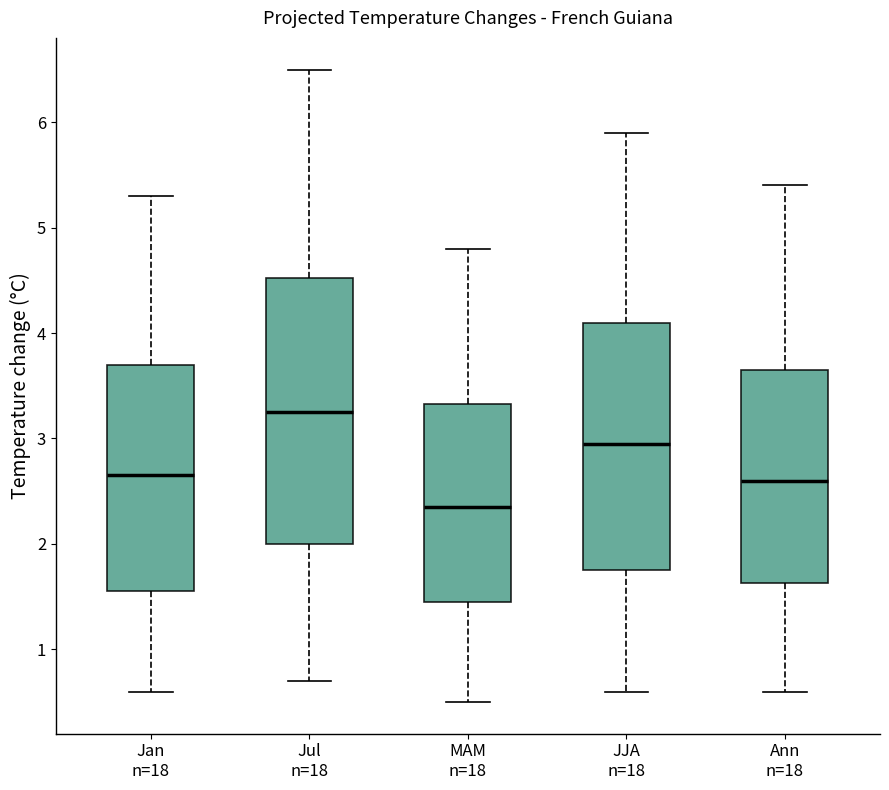

Which box has the lowest median line?

MAM n=18